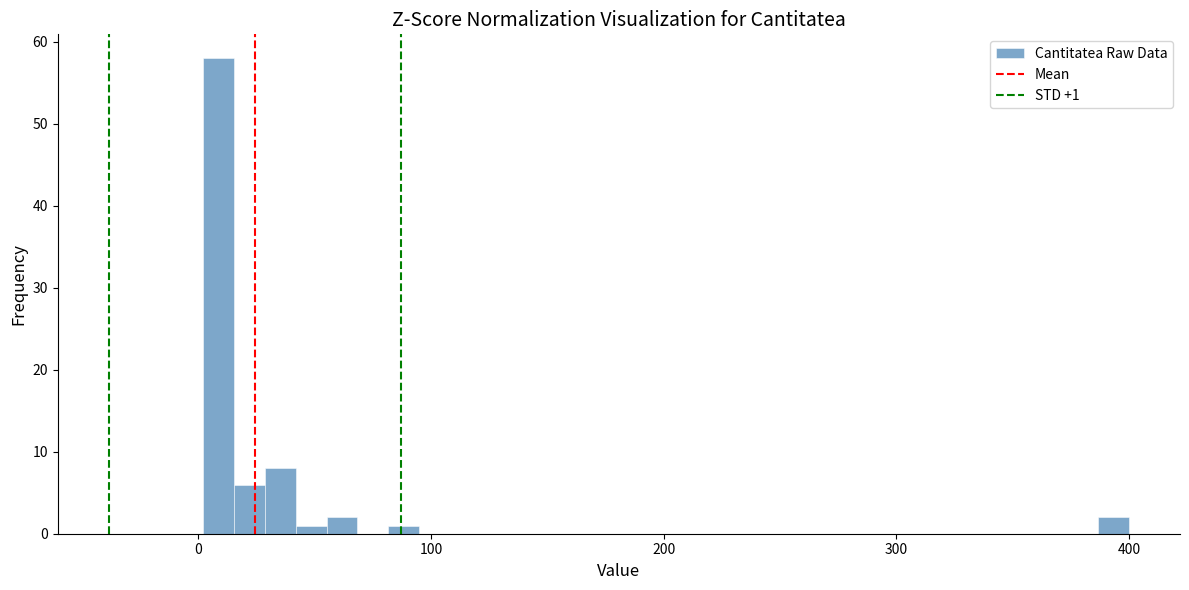

Around what value on the x-axis is the tallest bar? Give the approximate position of its centre, as read against the axis.

10